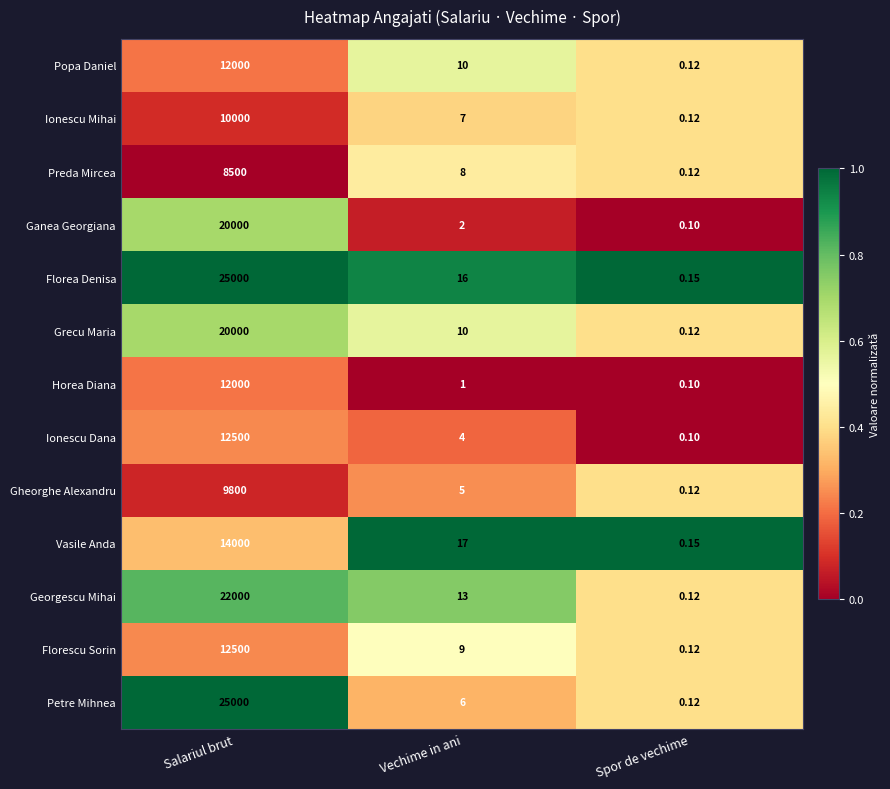

Rank the categories by Ionescu Dana value from highest to lowest.

Salariul brut, Vechime in ani, Spor de vechime